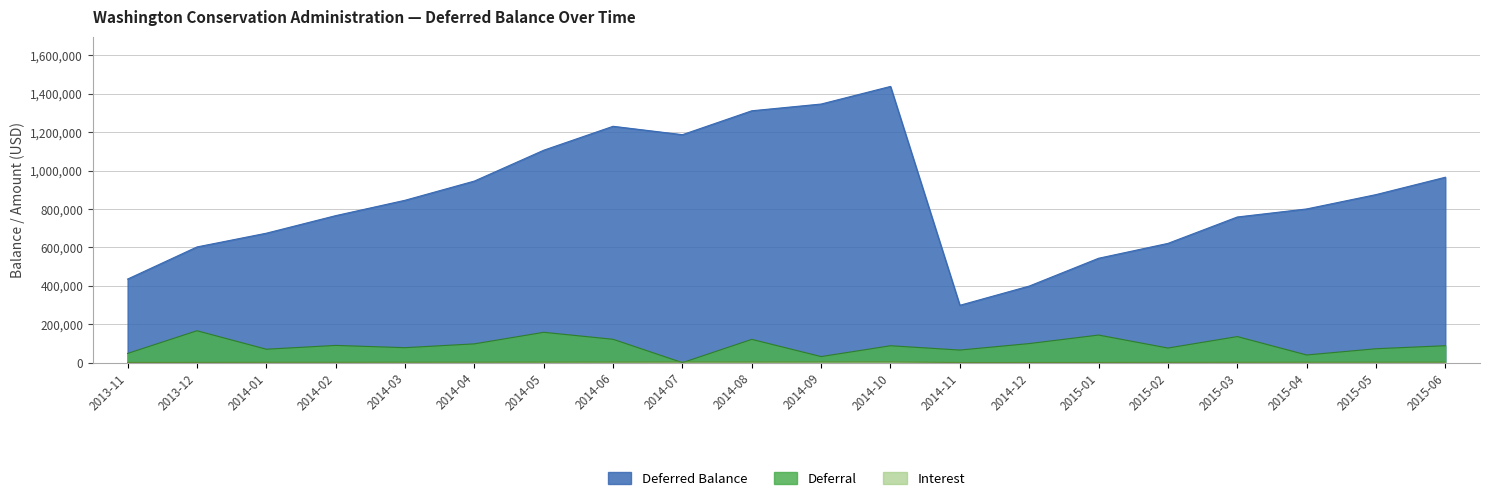

What is the label of the 14th point from the right?

2014-05